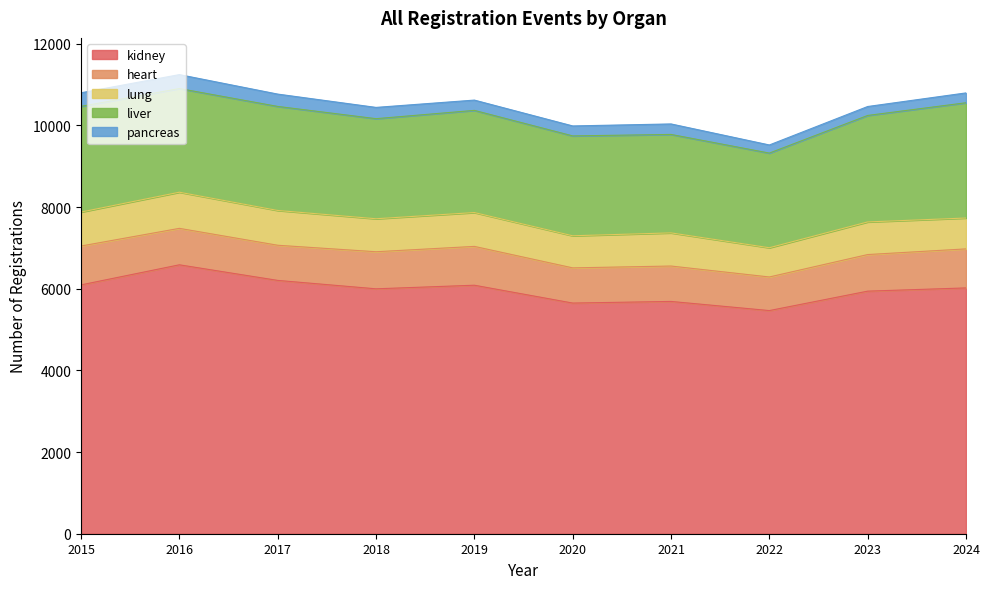

Which has a higher value, 2021 or 2015?

2015